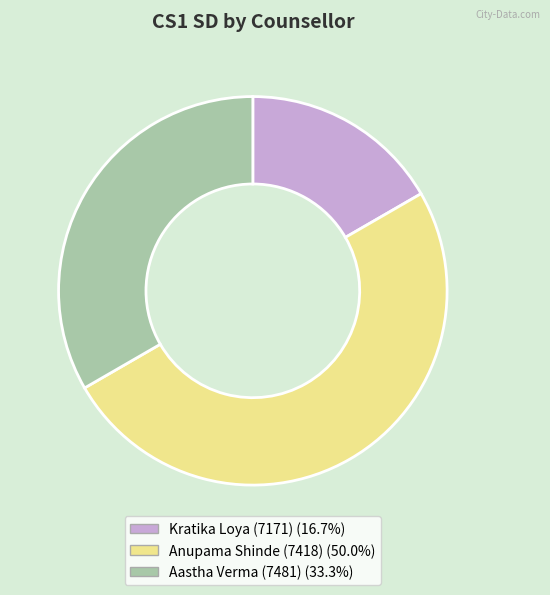

Rank the categories by value from highest to lowest.

Anupama Shinde (7418), Aastha Verma (7481), Kratika Loya (7171)